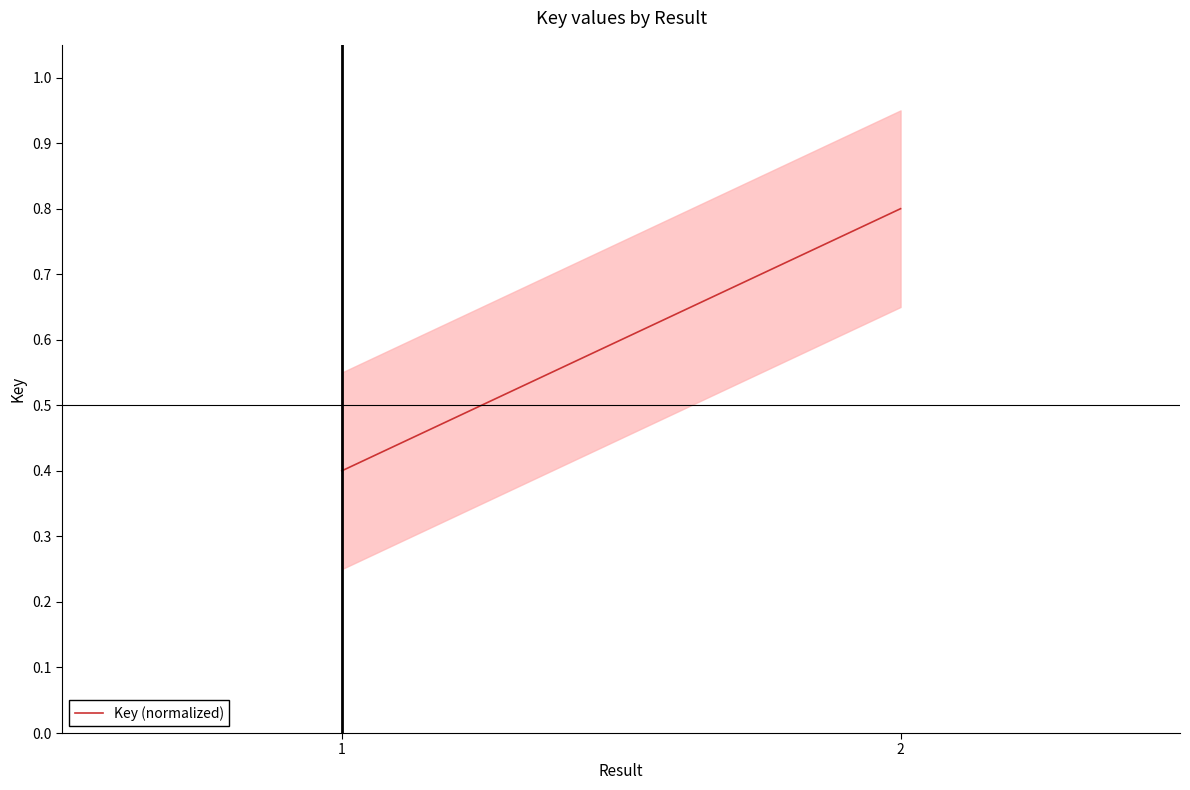

What is the value of the 2nd point from the left?

0.8